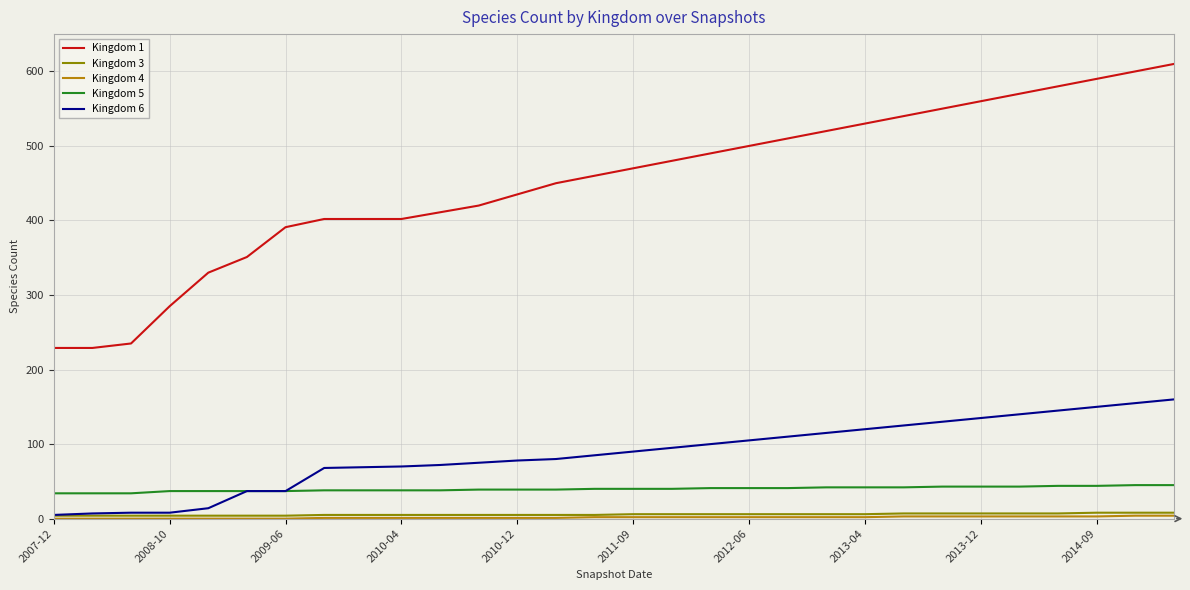

Which series has the largest total across all categories?

Kingdom 1